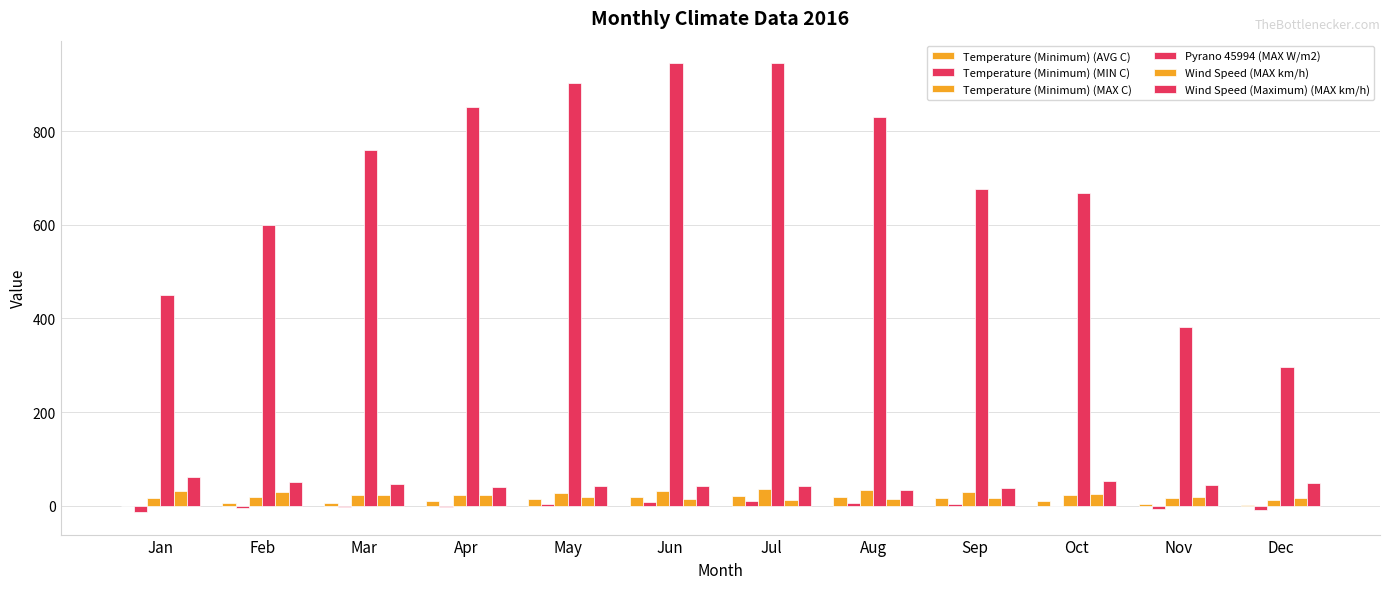

What is the value of the Wind Speed (Maximum) (MAX km/h) bar at the 1st from the left?

60.7